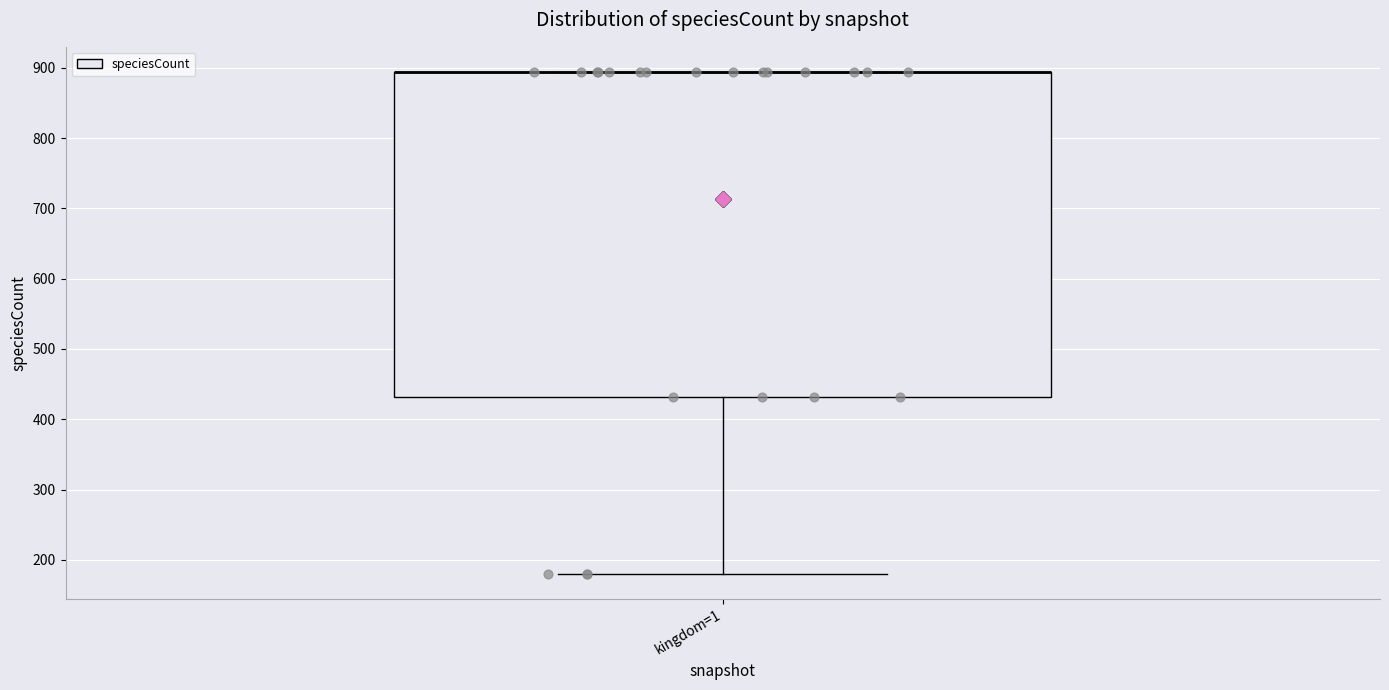

Transcribe this box plot: give where the median line is, the range the box spans, and where the two whiskers end, as read against the y-axis. The values are not printed on the chart, so give them approximately, as read against the axis.

median 890 (drawn on the box's upper edge), box 430 to 890, whiskers 180 to 890